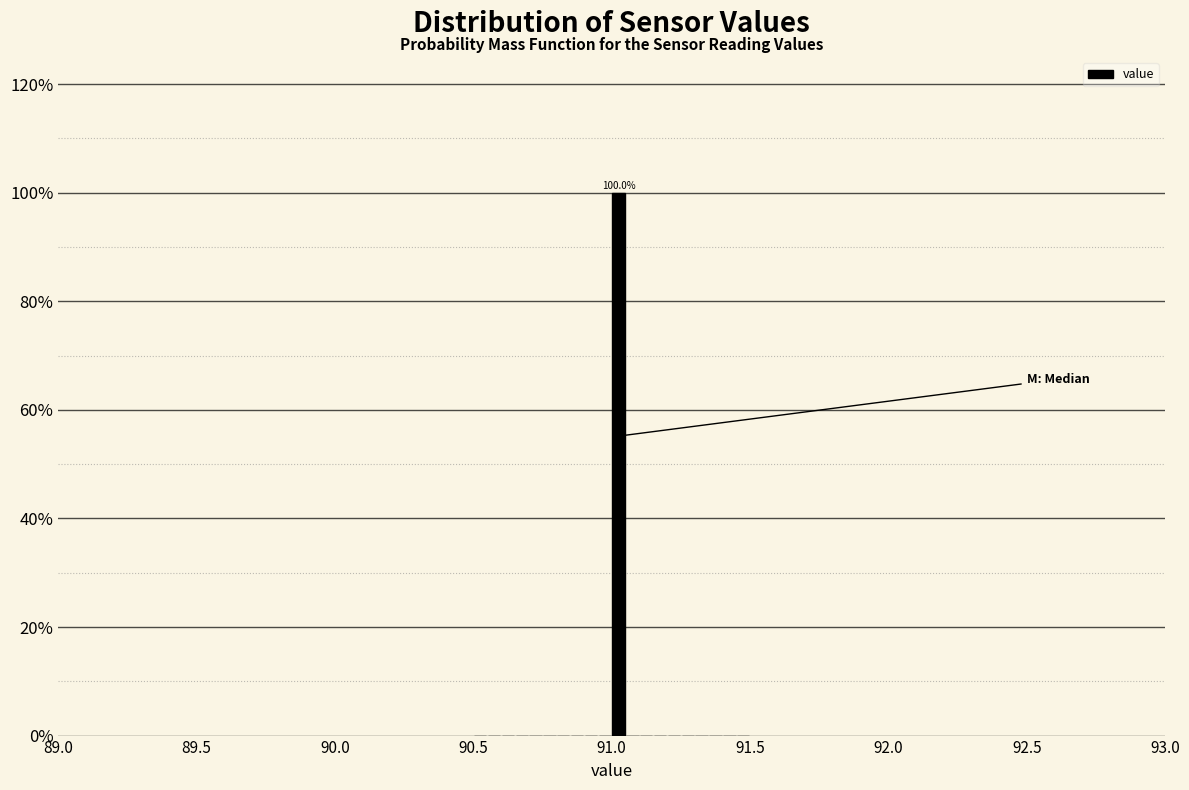

Read against the x-axis, roughly where is the centre of the tallest bar?

91.05